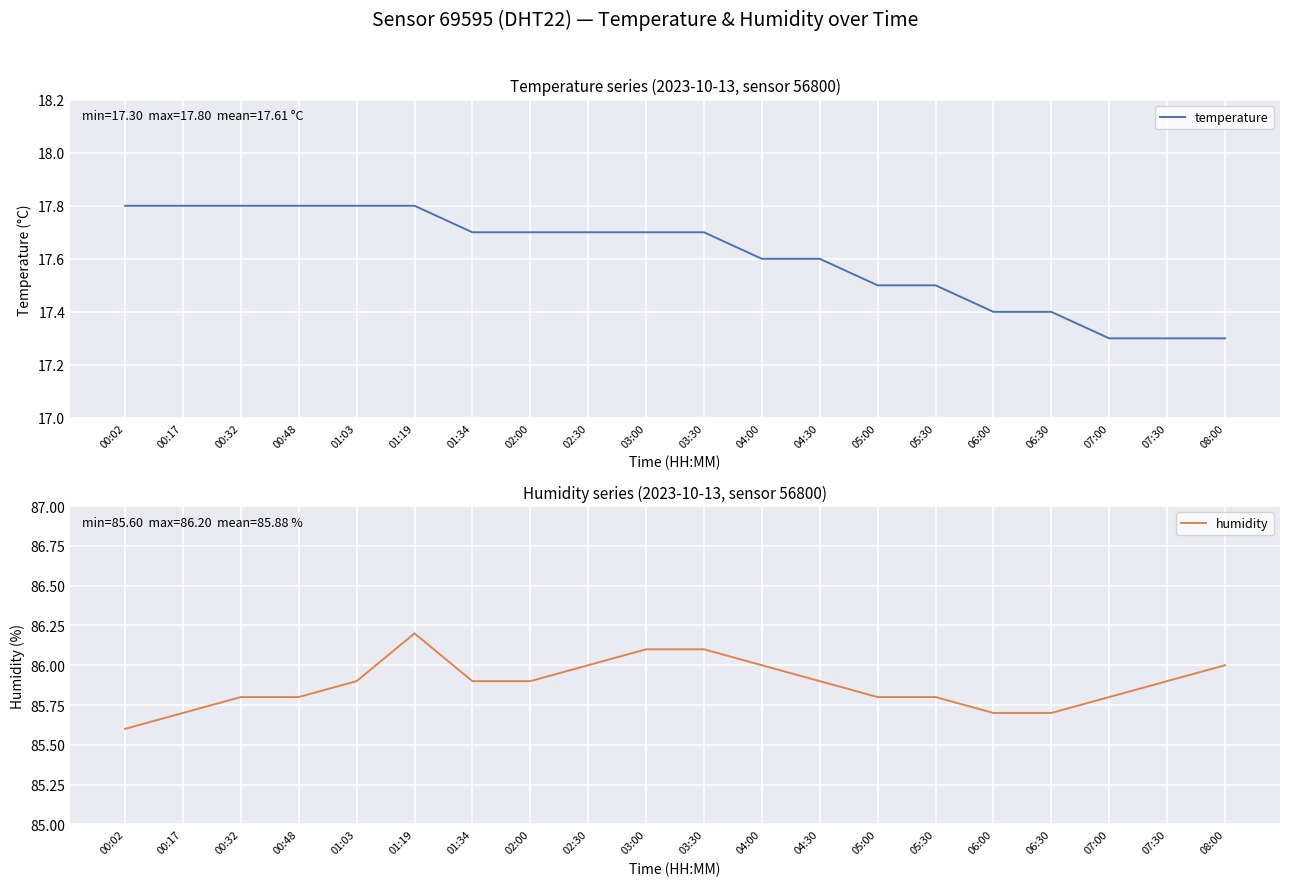

Reading left to right, extract all data points from this chart.

temperature: 00:02=17.8	00:17=17.8	00:32=17.8	00:48=17.8	01:03=17.8	01:19=17.8	01:34=17.7	02:00=17.7	02:30=17.7	03:00=17.7	03:30=17.7	04:00=17.6	04:30=17.6	05:00=17.5	05:30=17.5	06:00=17.4	06:30=17.4	07:00=17.3	07:30=17.3	08:00=17.3
humidity: 00:02=85.6	00:17=85.7	00:32=85.8	00:48=85.8	01:03=85.9	01:19=86.2	01:34=85.9	02:00=85.9	02:30=86.0	03:00=86.1	03:30=86.1	04:00=86.0	04:30=85.9	05:00=85.8	05:30=85.8	06:00=85.7	06:30=85.7	07:00=85.8	07:30=85.9	08:00=86.0